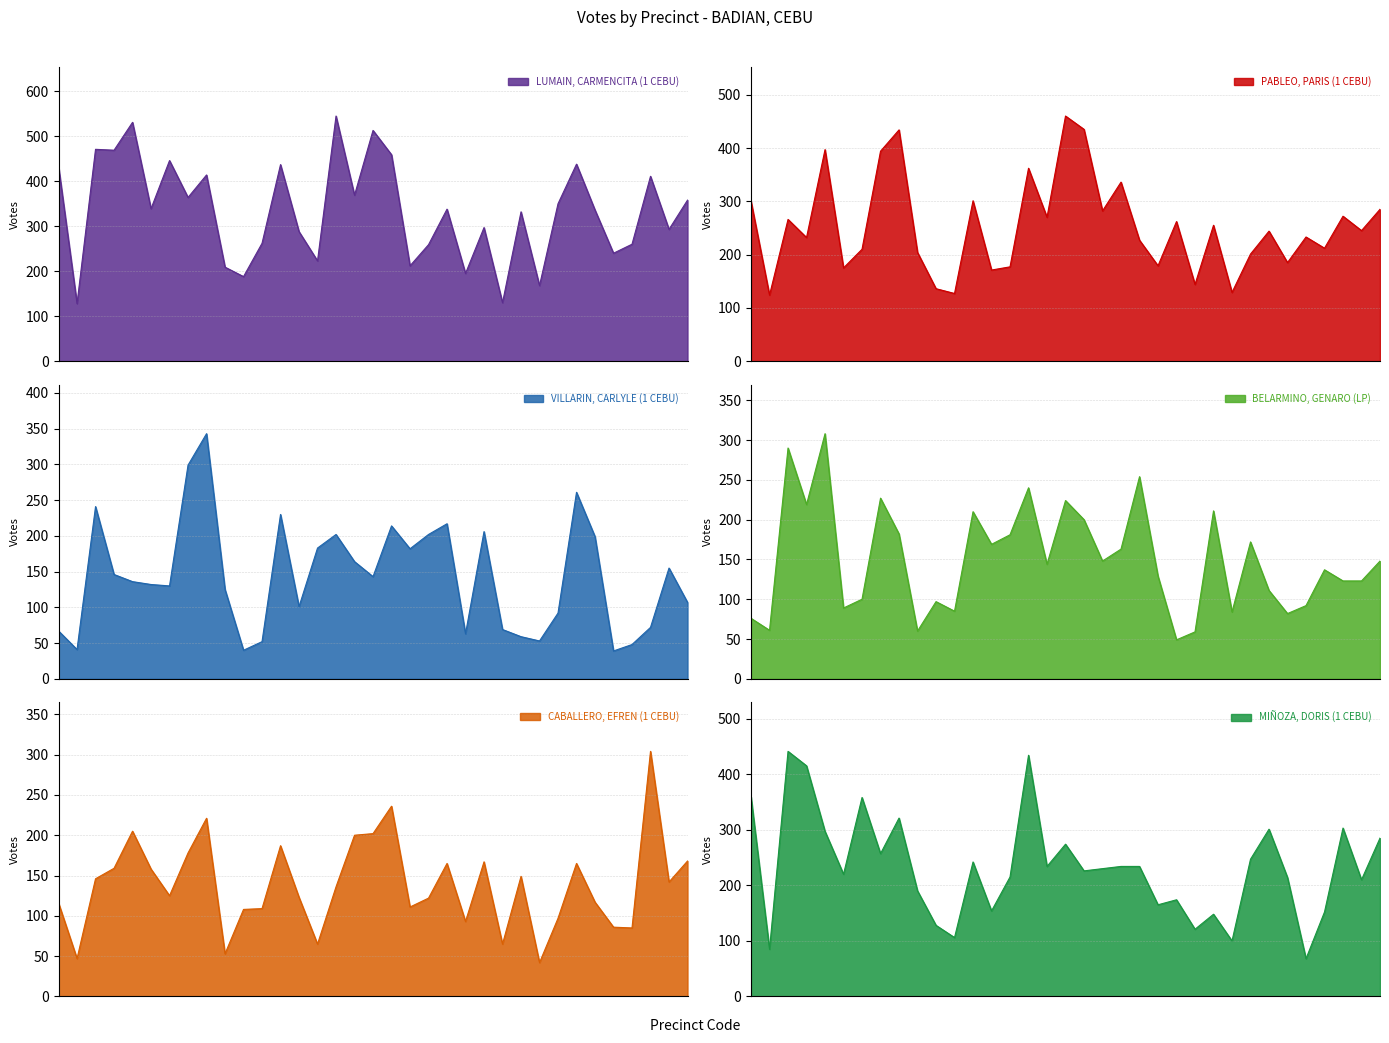

What is the value of the VILLARIN, CARLYLE (1 CEBU) point at the 32nd from the left?

48